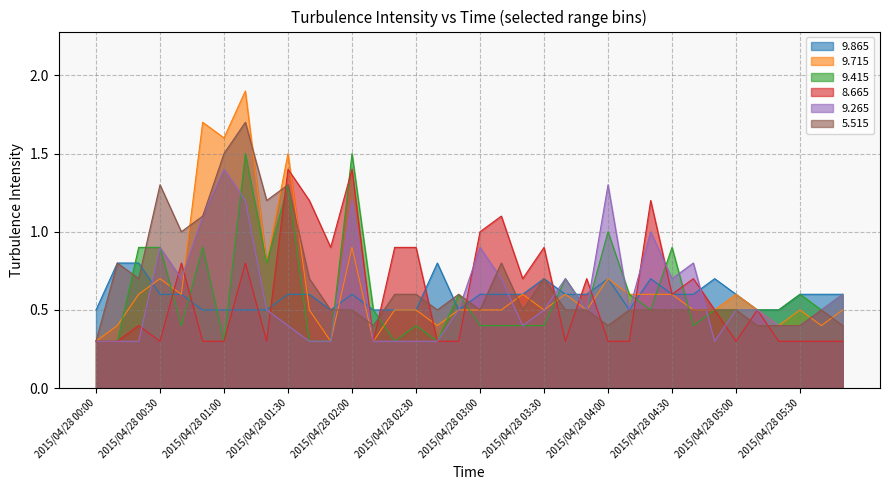

What are all the series names shown in the legend?

9.865, 9.715, 9.415, 8.665, 9.265, 5.515